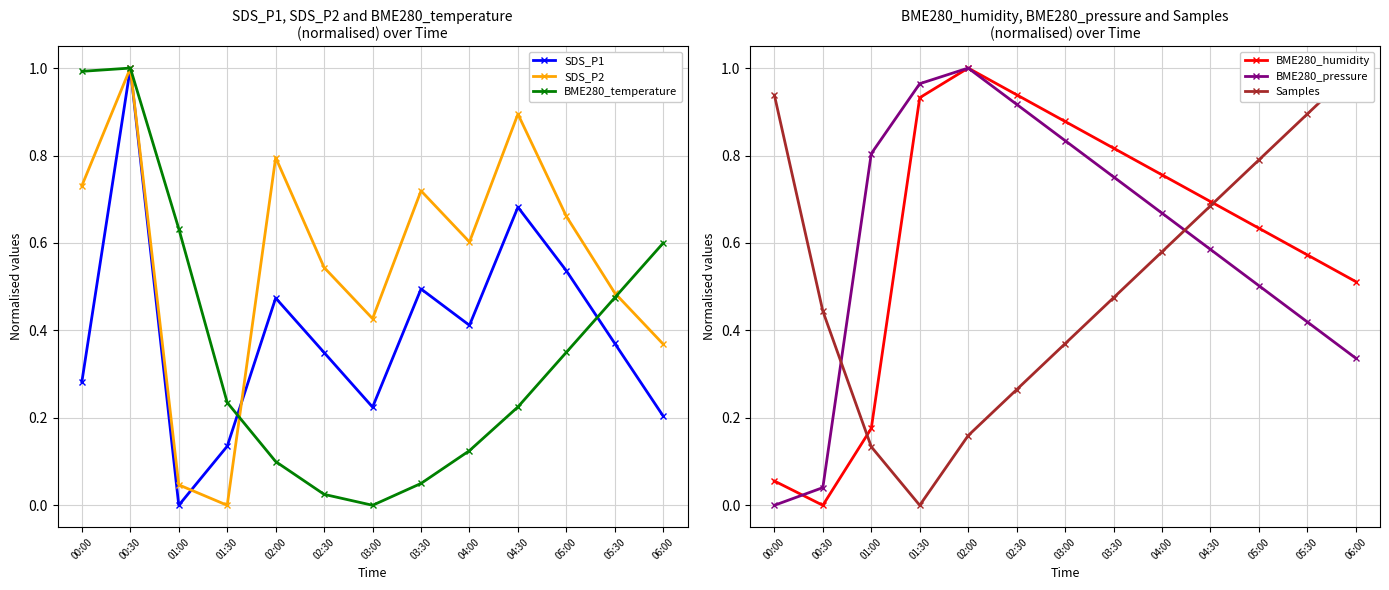

What is the label of the 1st point from the left?

00:00